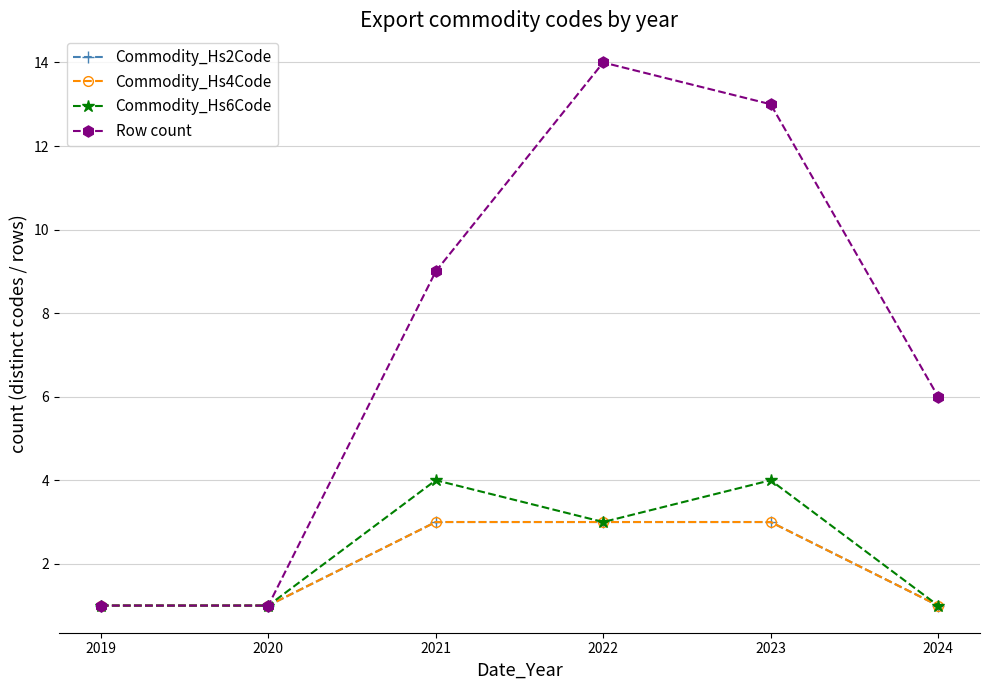

Is the value of Commodity_Hs2Code at 2019 greater than the value of Row count at 2023?

No